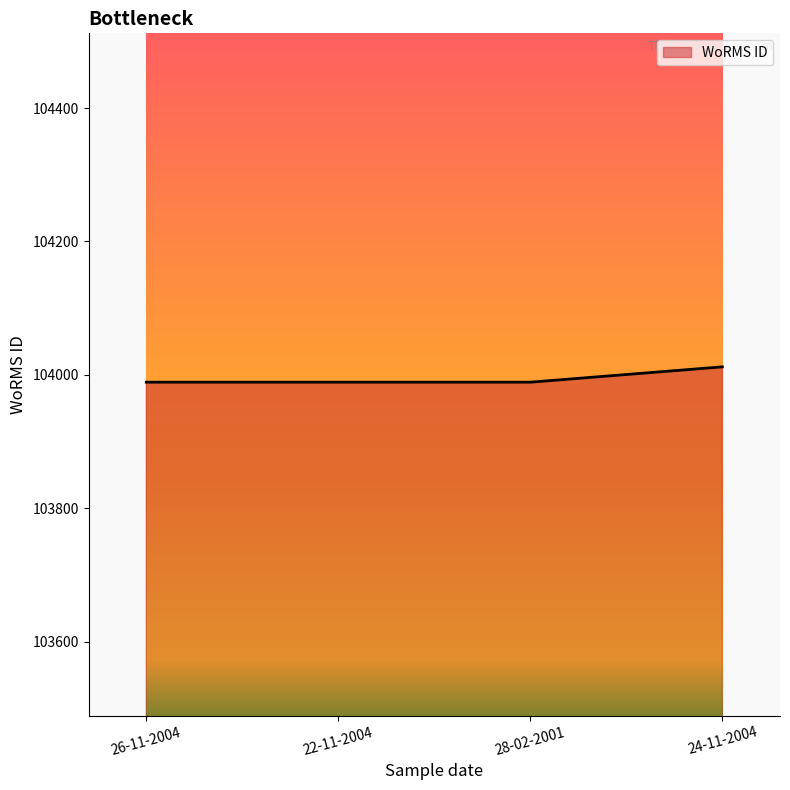

What is the maximum value shown in the chart?

104012